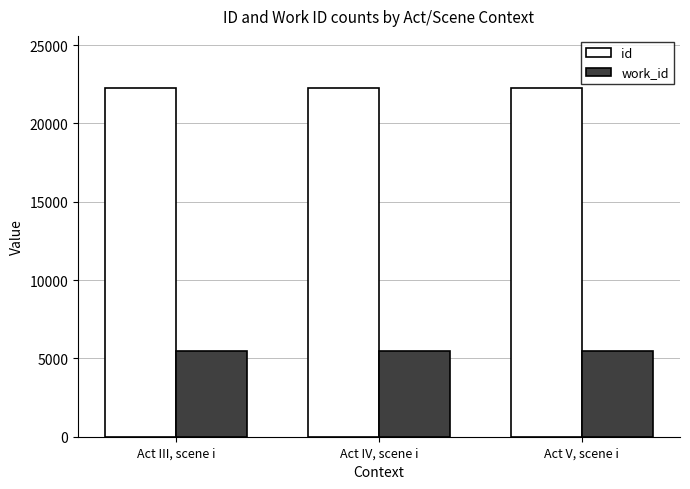

What is the maximum value for id?

22251